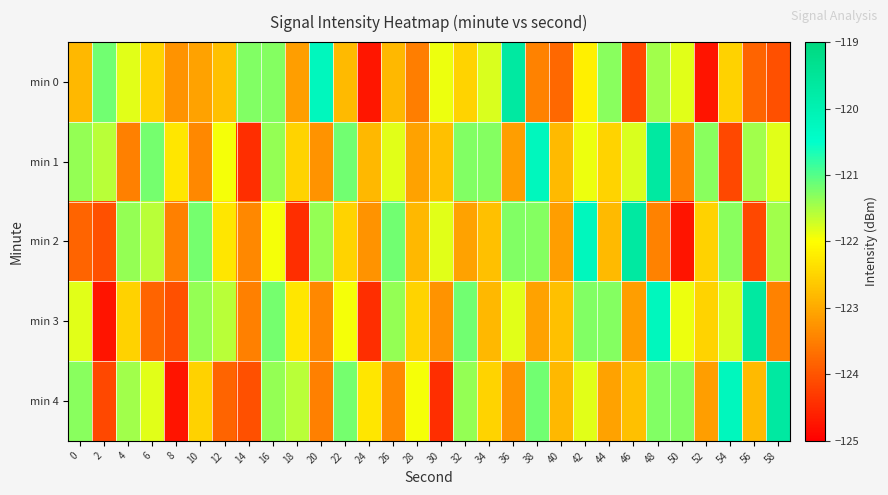

Which series has the largest total across all categories?

min 1